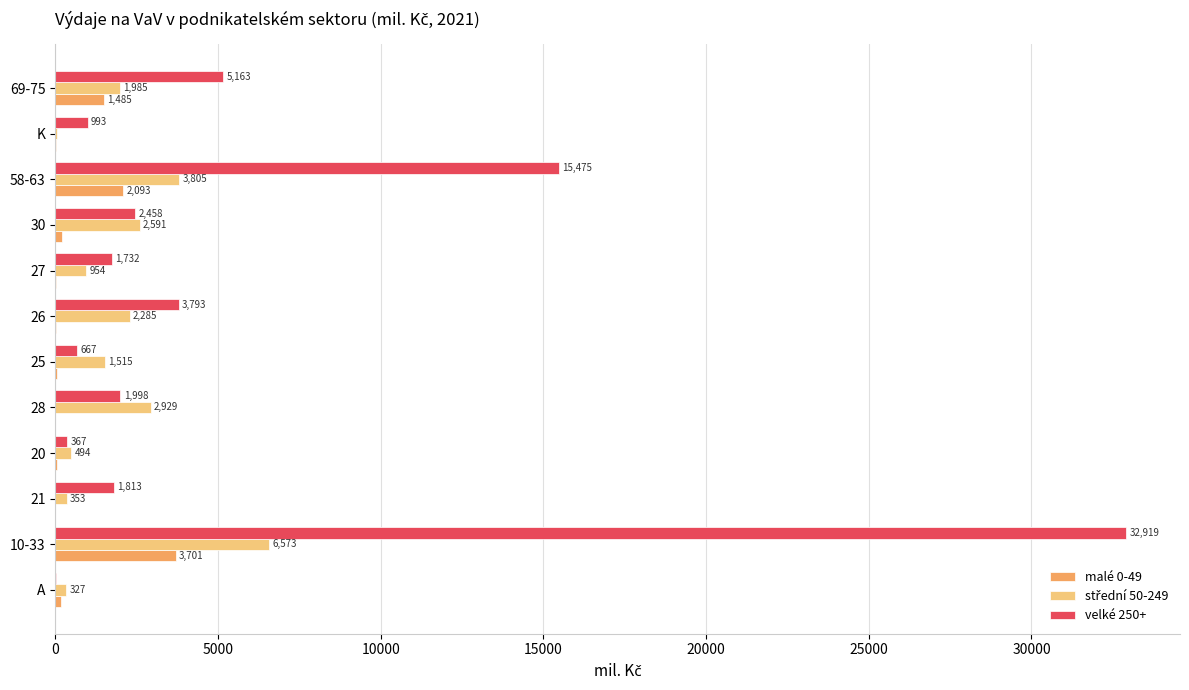

The value of velké 250+ at 26 is 3792.6. True or false?

True